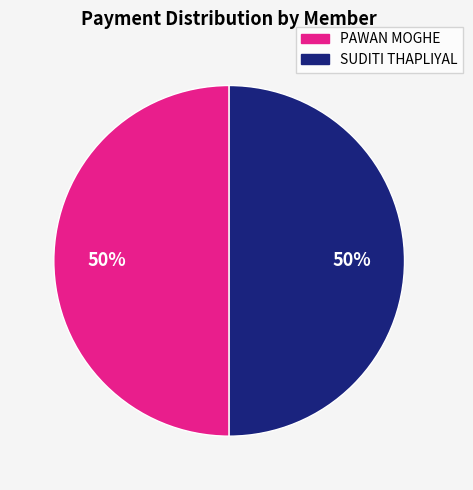

To the nearest percent, what is the average slice percentage?

50%